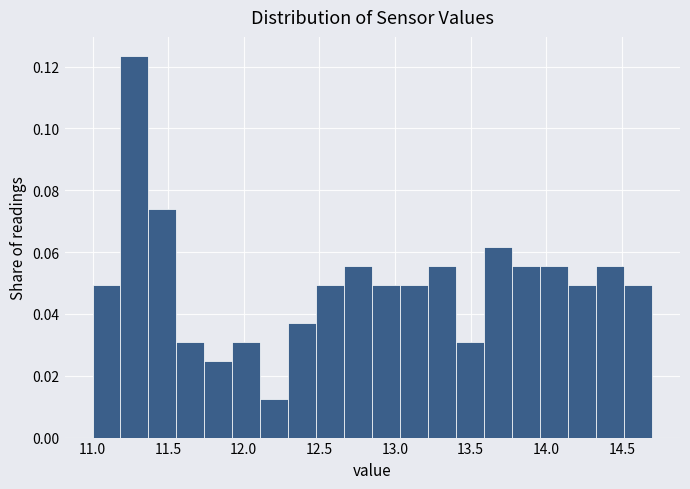

Around what value on the x-axis is the tallest bar? Give the approximate position of its centre, as read against the axis.

11.30